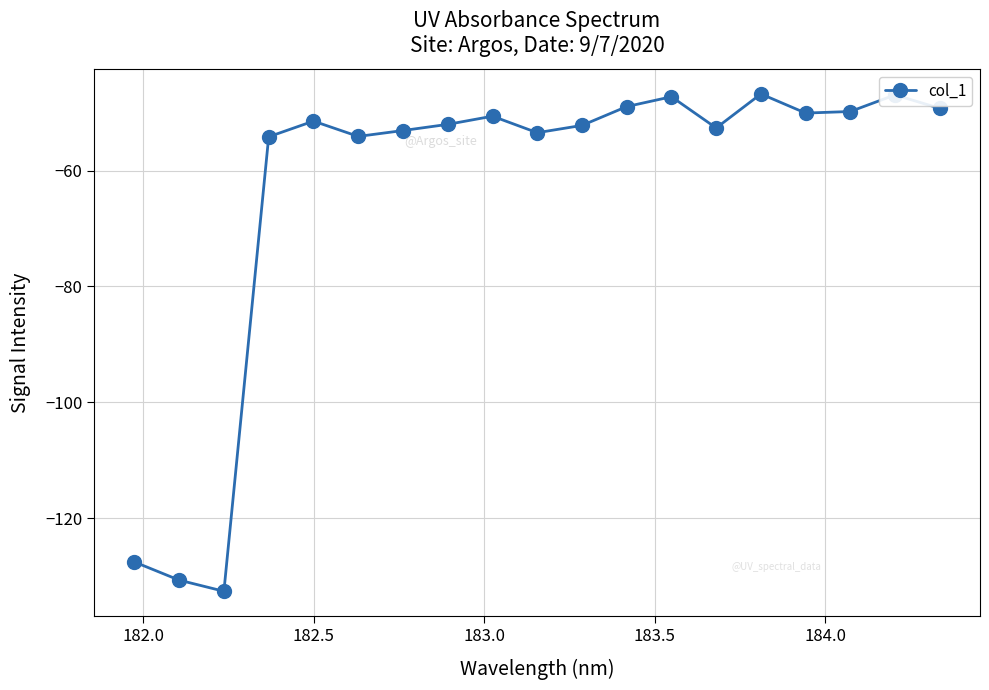

What is the value of the 18th point from the left?

-46.9